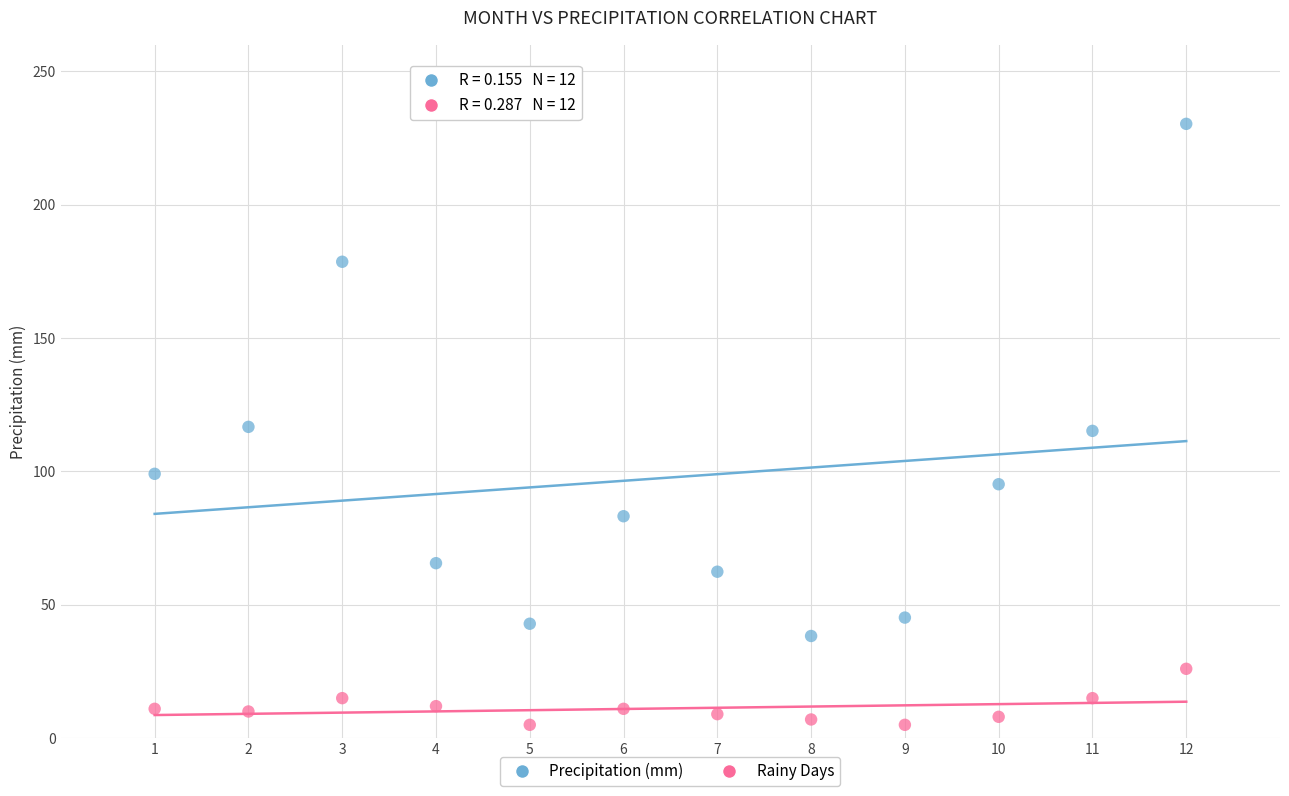

What is the X range (max minus min) for the scatter plot?

11.0